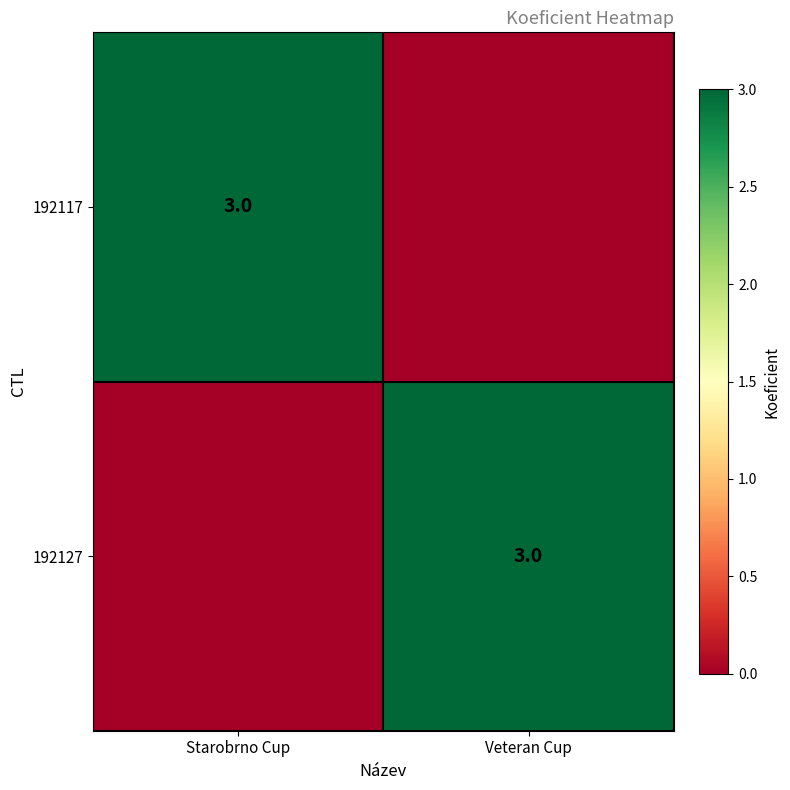

True or false: 192117 has a value of 3 at Starobrno Cup.

True